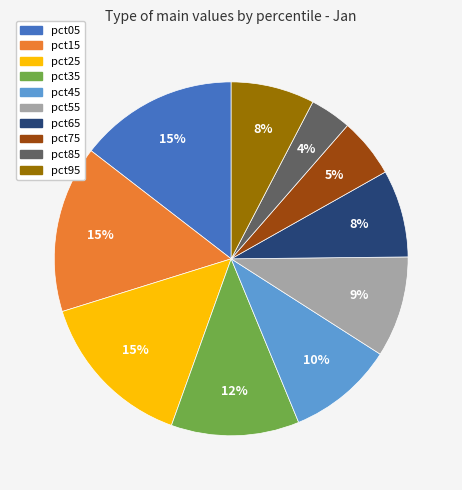

Do pct65 and pct45 together represent more than half of the pie?

No